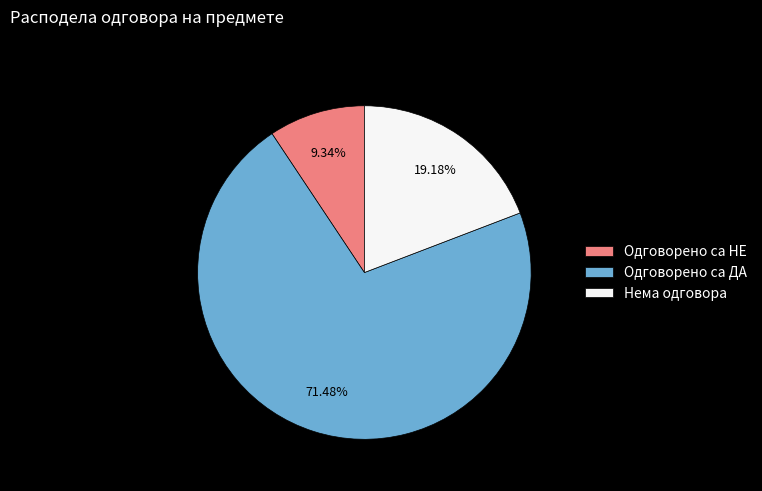

Which slice represents more than half of the pie?

Одговорено са ДА